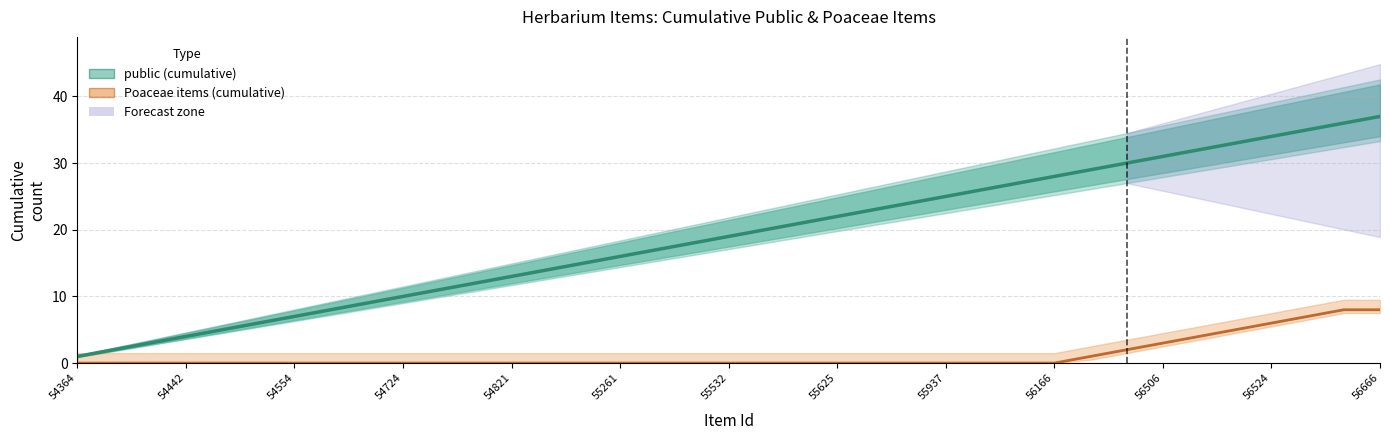

What position from the left is 55532?

19